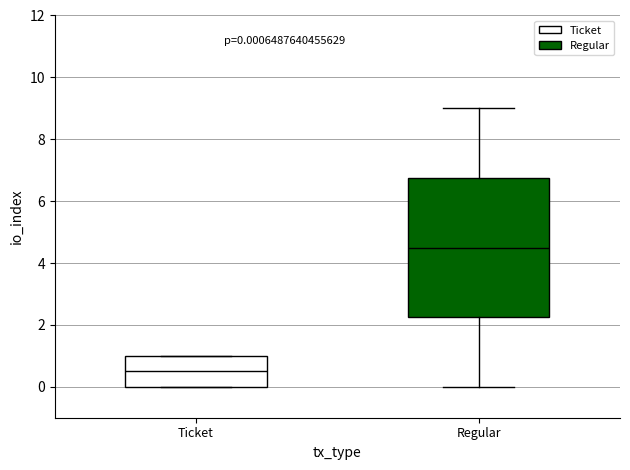

Comparing the boxes themselves (not the whiskers), which one is the tallest?

Regular